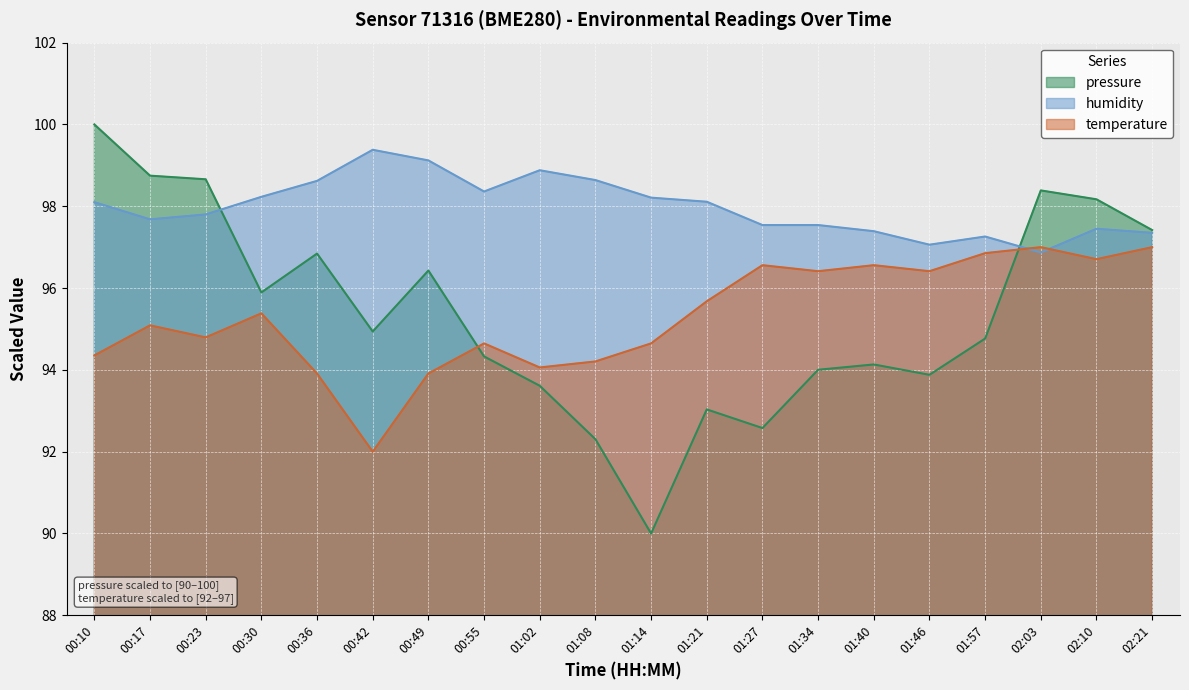

What is the sum of the temperature values at 01:21 and 01:34?

192.1